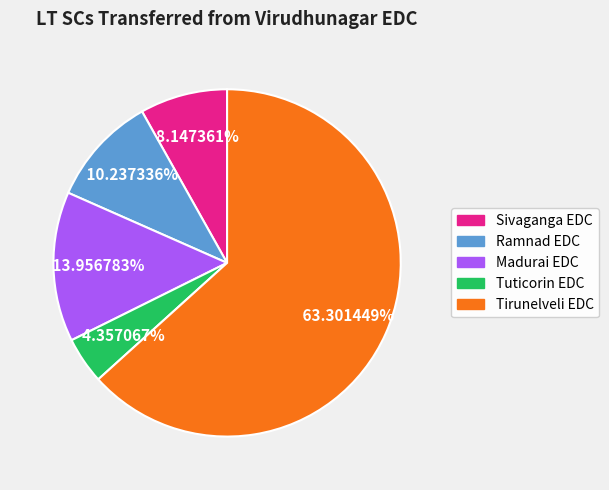

Which has a higher value, Sivaganga EDC or Madurai EDC?

Madurai EDC